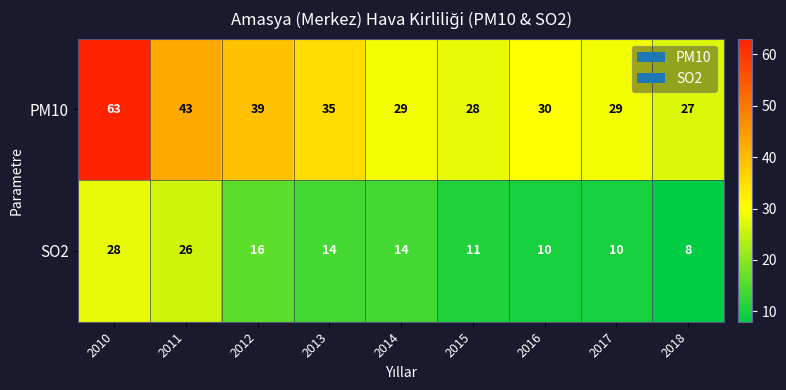

Which series has the largest range (max minus min)?

PM10